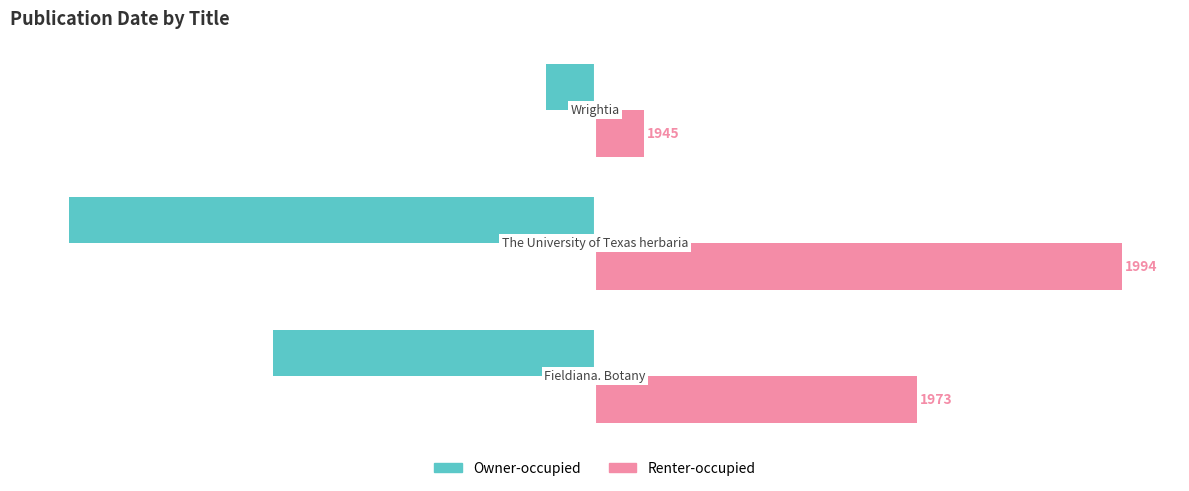

What are all the series names shown in the legend?

Owner-occupied, Renter-occupied